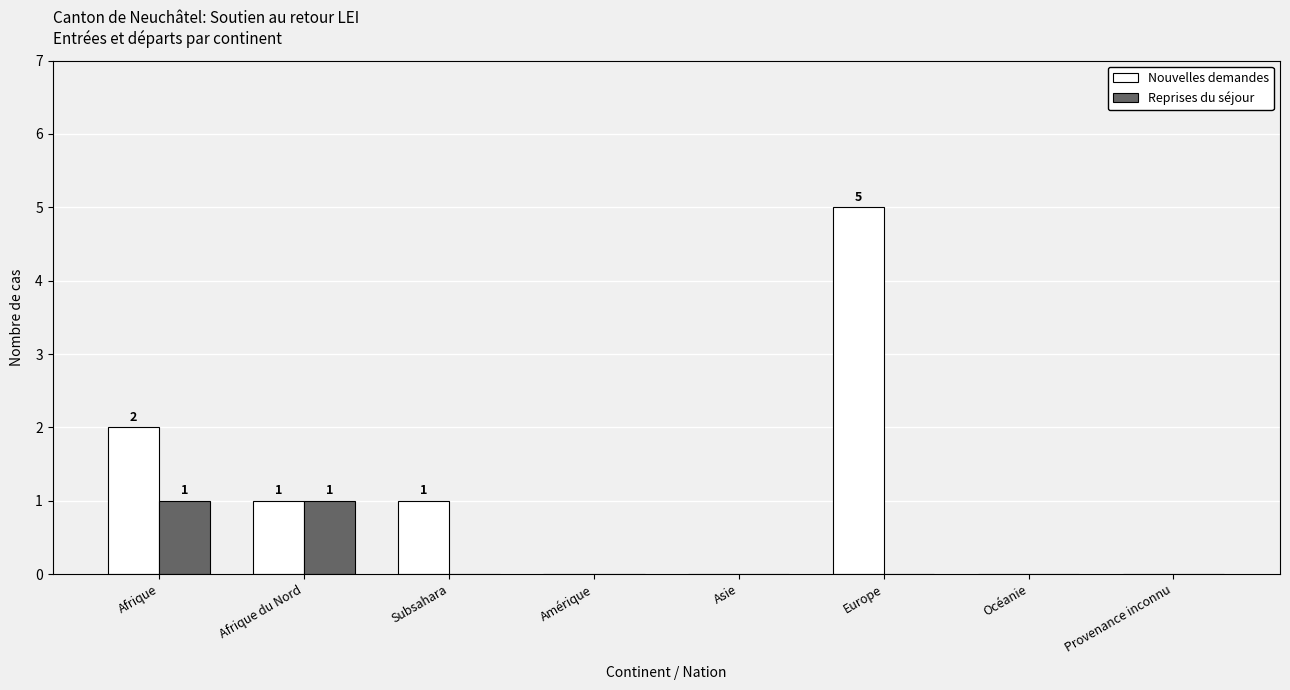

How many data points does each series have?

8